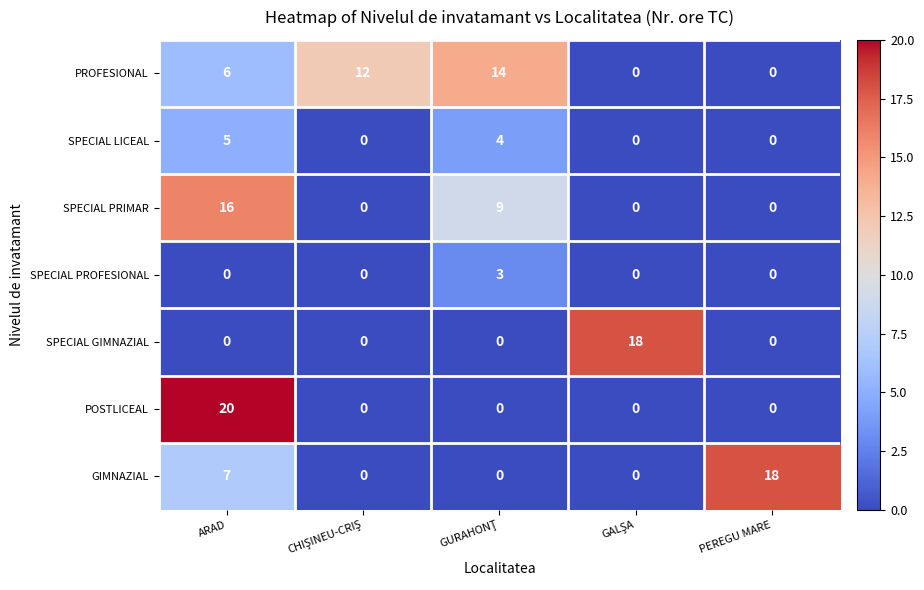

What is the sum of all SPECIAL PRIMAR values?

25